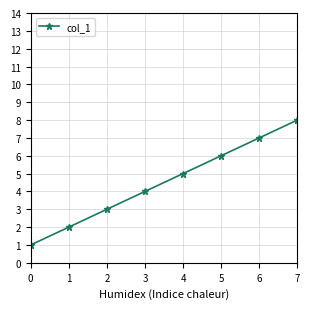

Reading left to right, list all the values displayed in this chart.

0=1	1=2	2=3	3=4	4=5	5=6	6=7	7=8